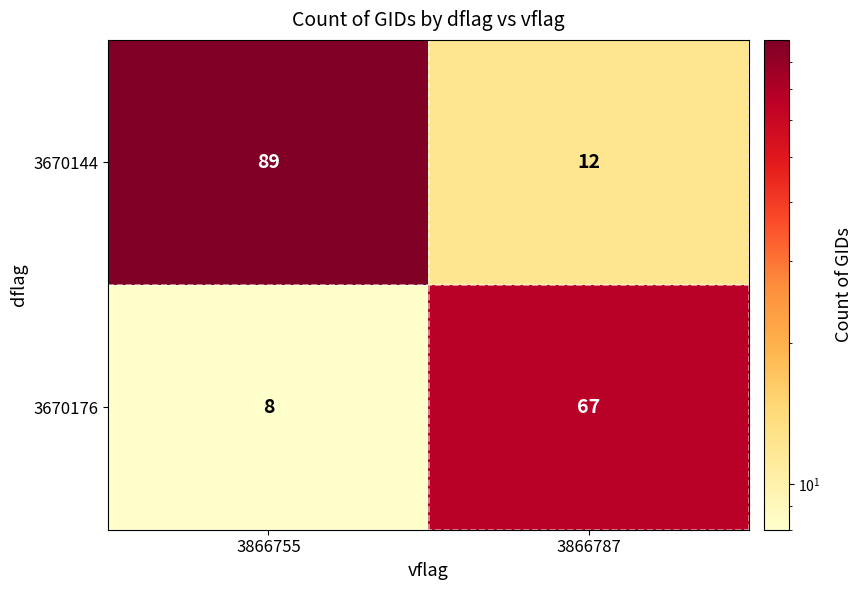

At which category is the sum across all series the highest?

3866755